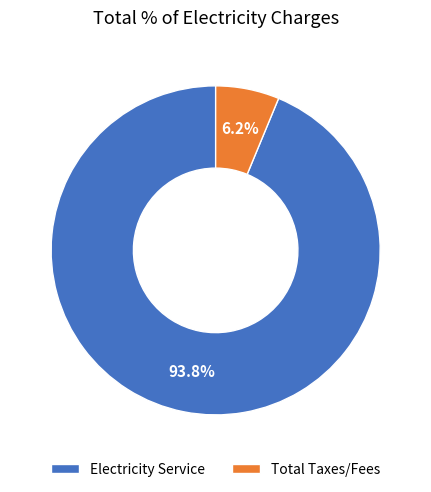

What is the smallest slice in the pie chart?

Total Taxes/Fees